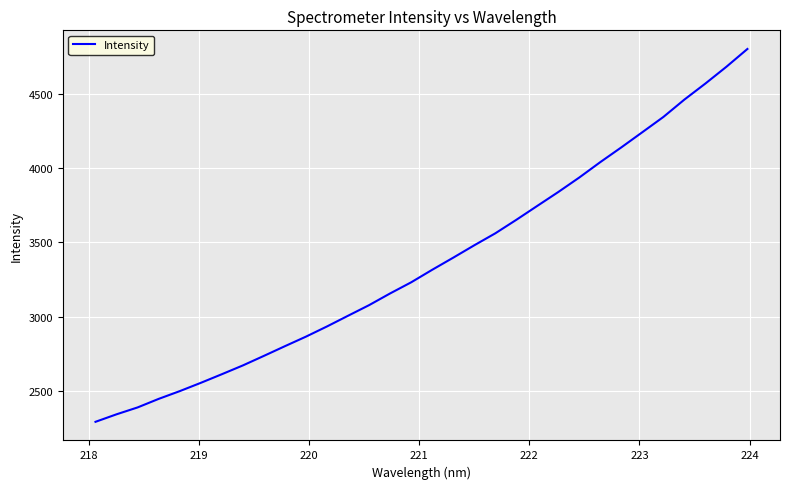

What is the difference between the maximum and minimum values?

2504.9